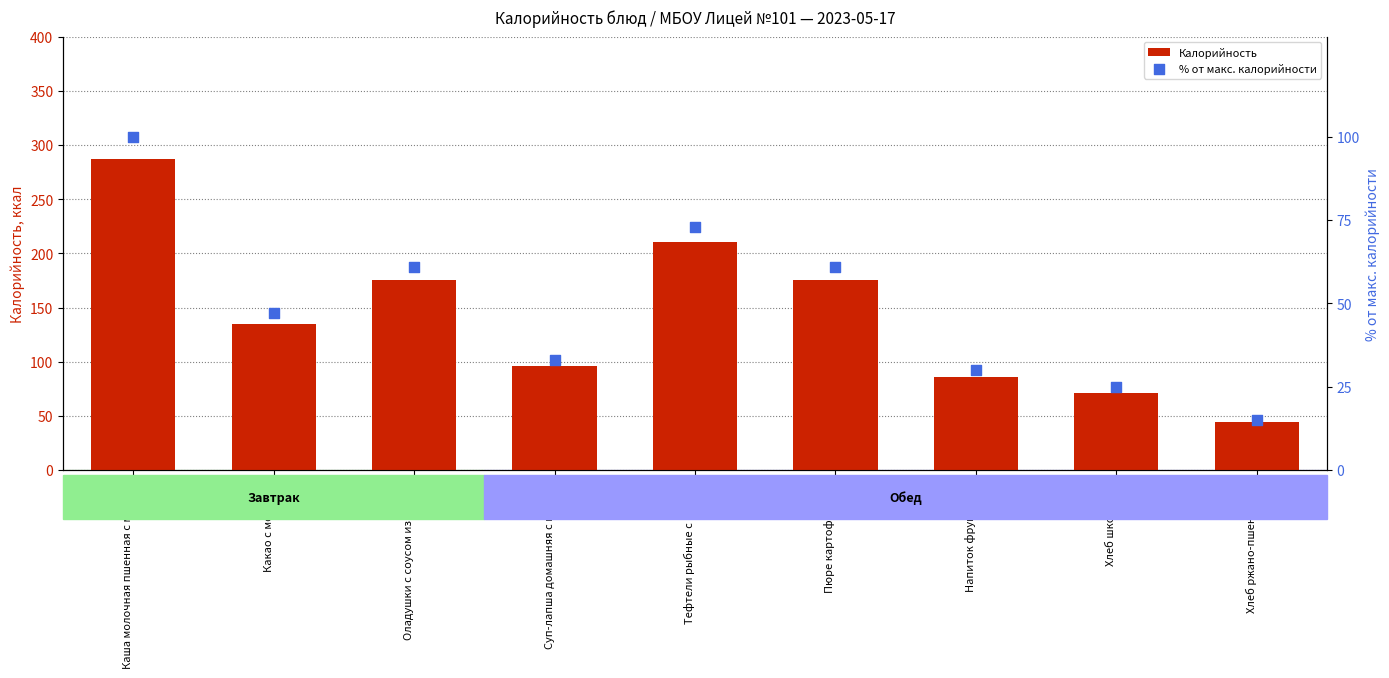

What are all the series names shown in the legend?

Калорийность, % от макс. калорийности